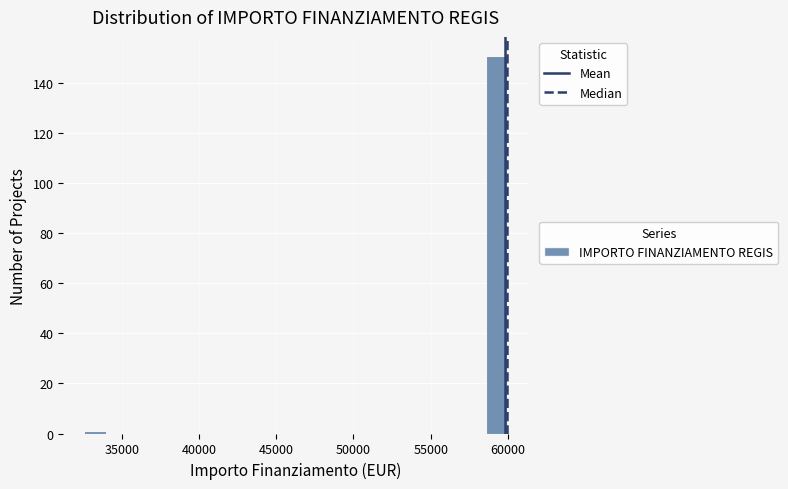

Around what value on the x-axis is the tallest bar? Give the approximate position of its centre, as read against the axis.

59500